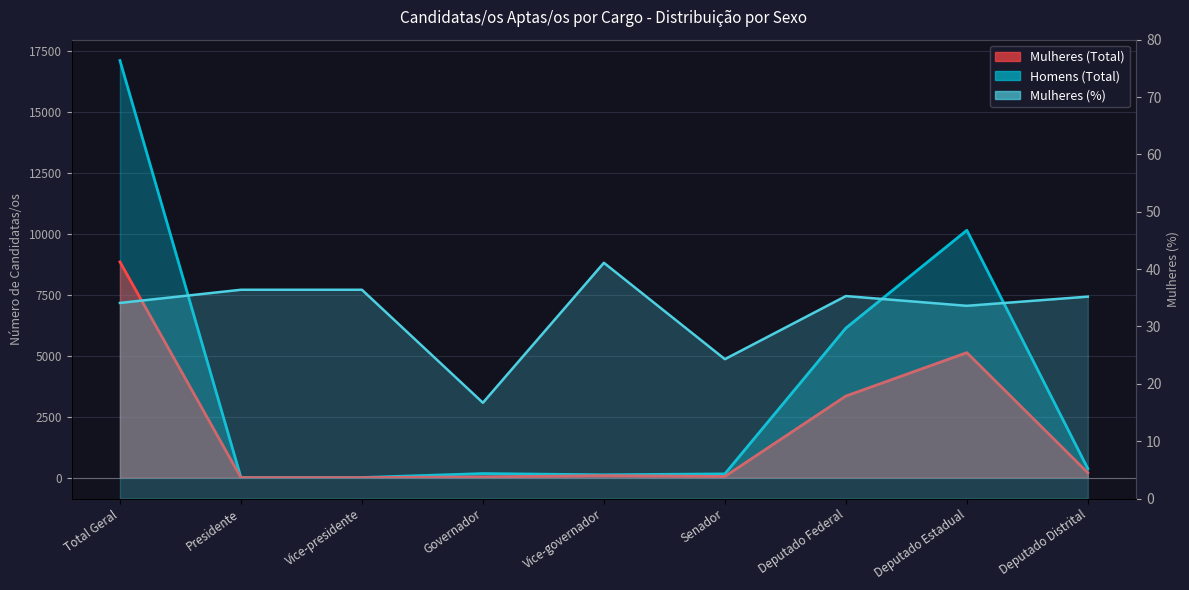

What is the approximate value of Homens (Total) at Vice-presidente?

7.0